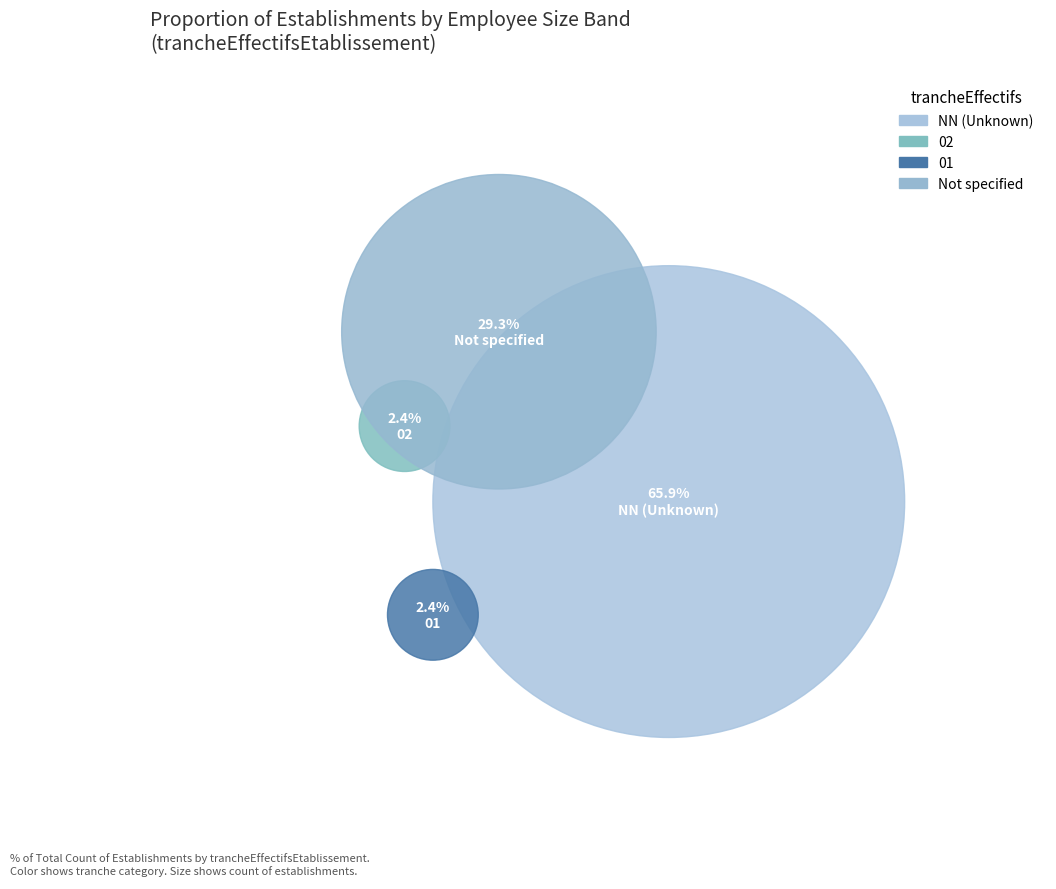

Does NN account for over 50% of the chart?

Yes